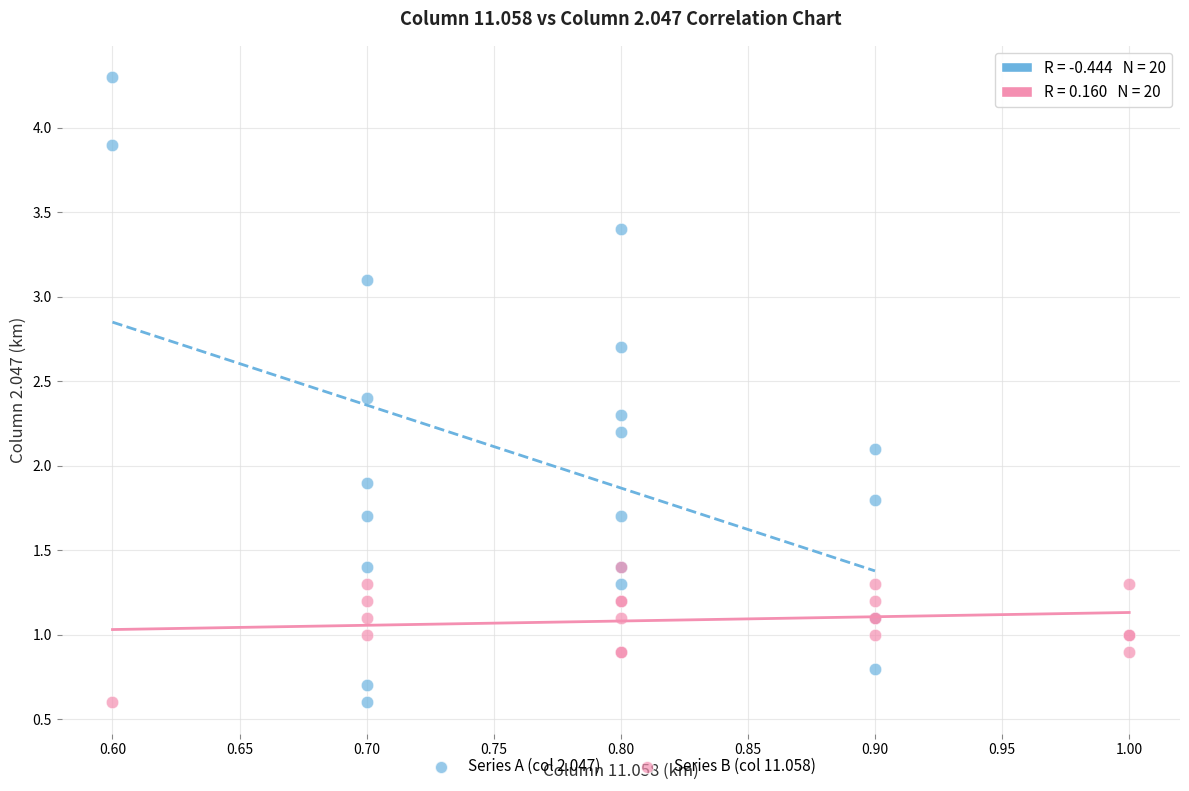

Which series has the widest spread of Y values?

Series A (col 2.047)